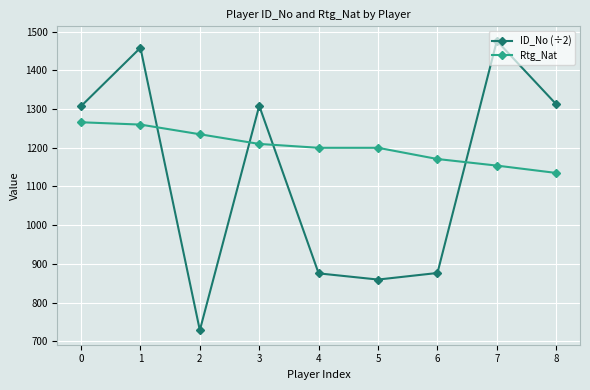

What is the value of the Rtg_Nat point at the 9th from the left?

1135.0